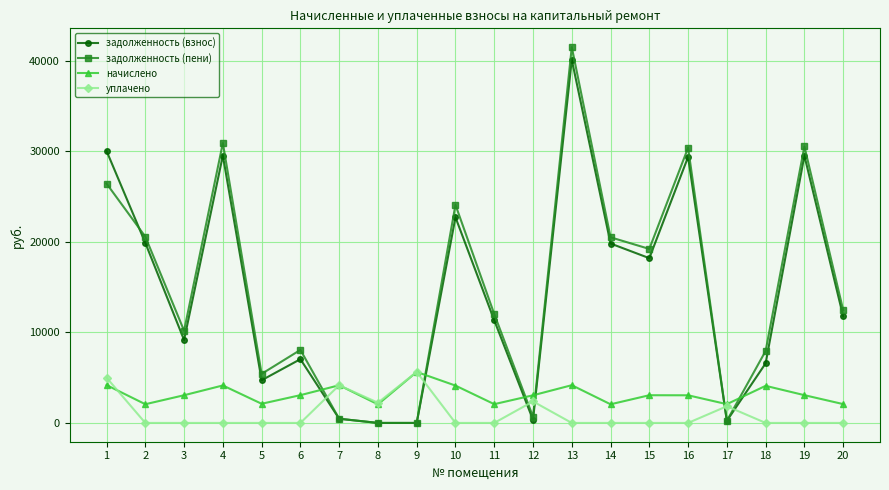

Is it true that задолженность (взнос) equals 21369.9 at 8?

False